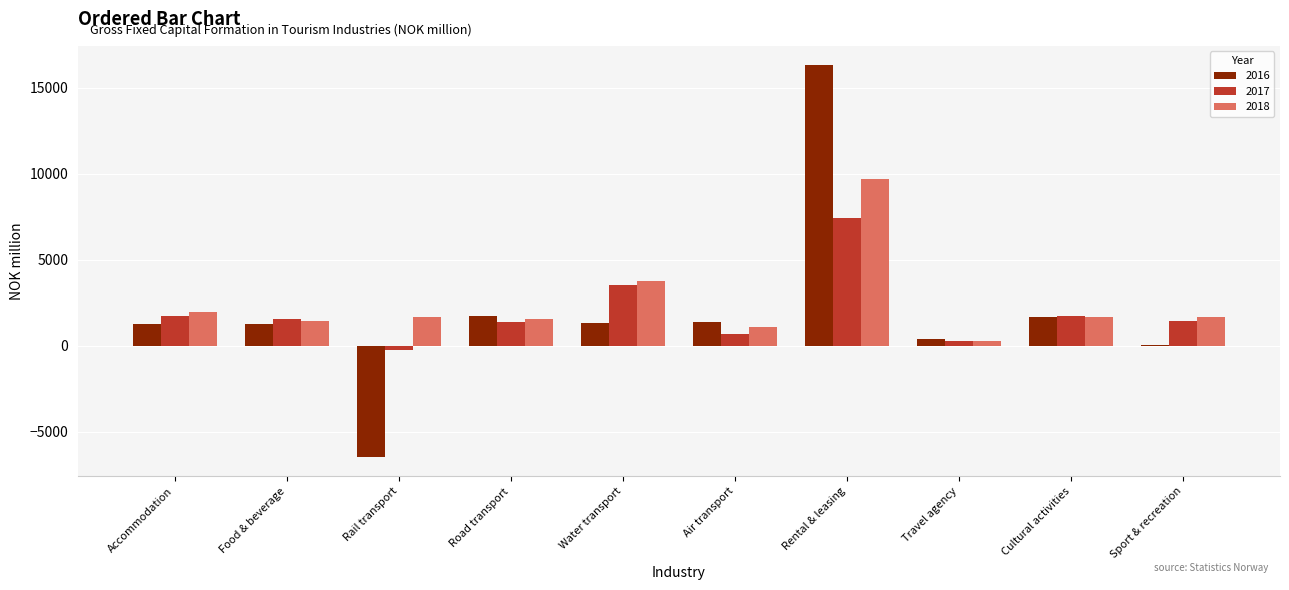

What is the total value across all series at Rail transport?

-5001